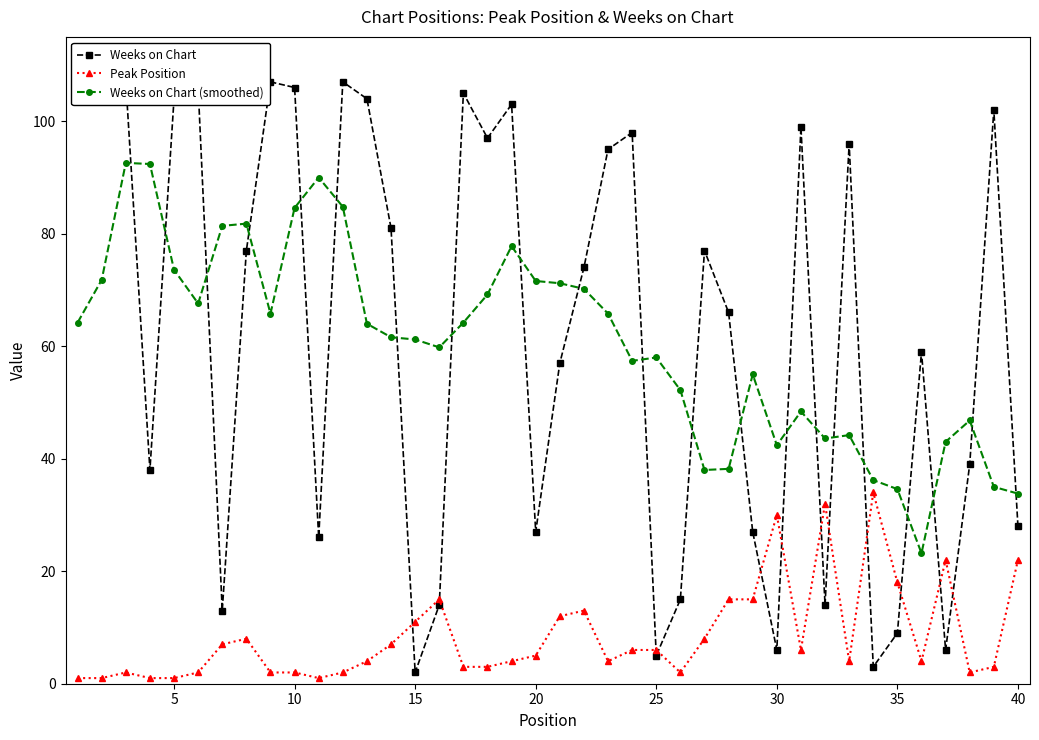

In Weeks on Chart (smoothed), how many points are higher than both neighbors (excluding endpoints)?

9